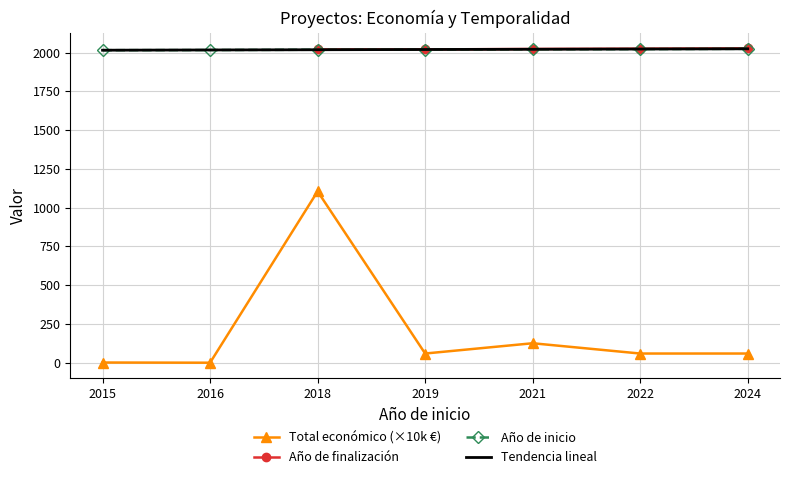

What is the sum of all Año de inicio values?

14135.0